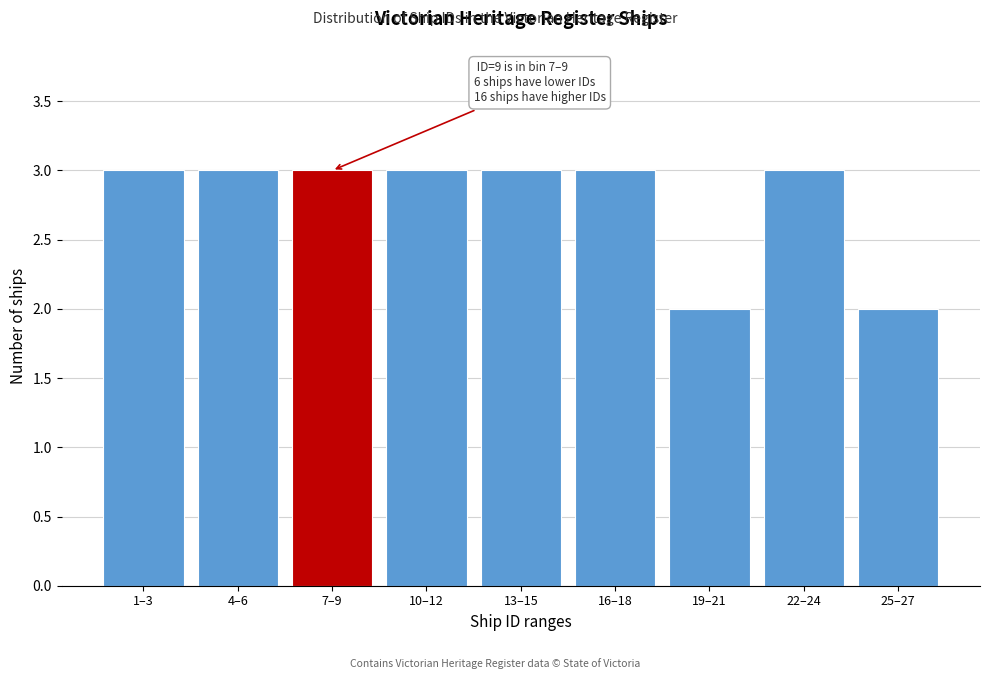

Reading left to right, what are all the values shown in this chart?

3	3	3	3	3	3	2	3	2